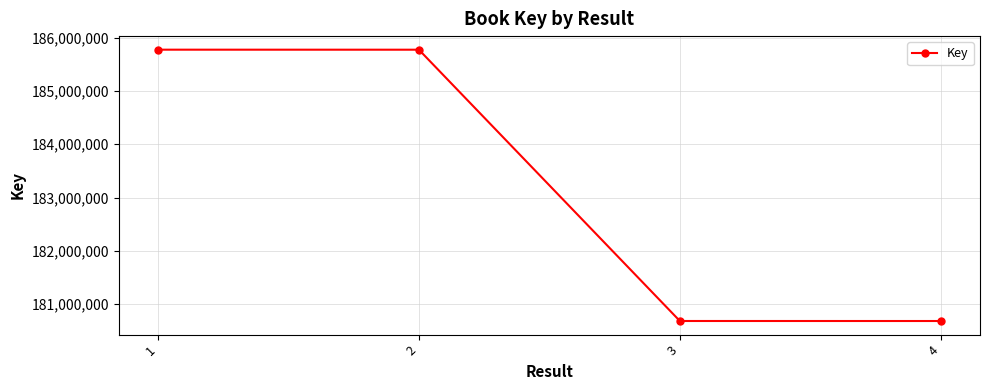

What is the value of the 1st point from the left?

185771993